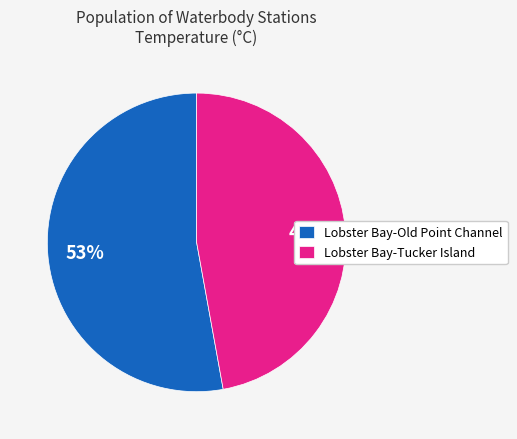

Which has a higher value, Lobster Bay-Tucker Island or Lobster Bay-Old Point Channel?

Lobster Bay-Old Point Channel